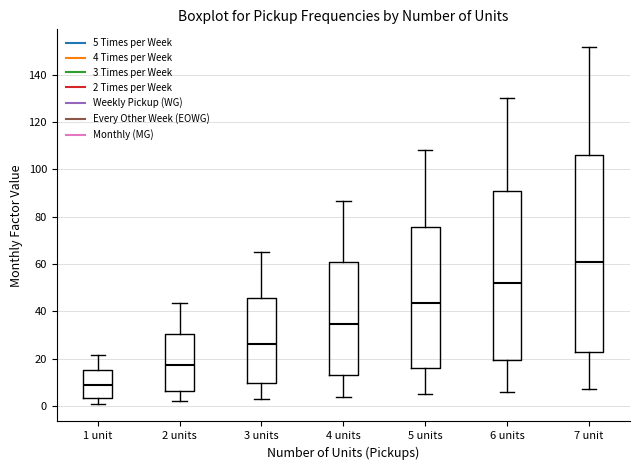

Comparing the boxes themselves (not the whiskers), which one is the tallest?

7 unit